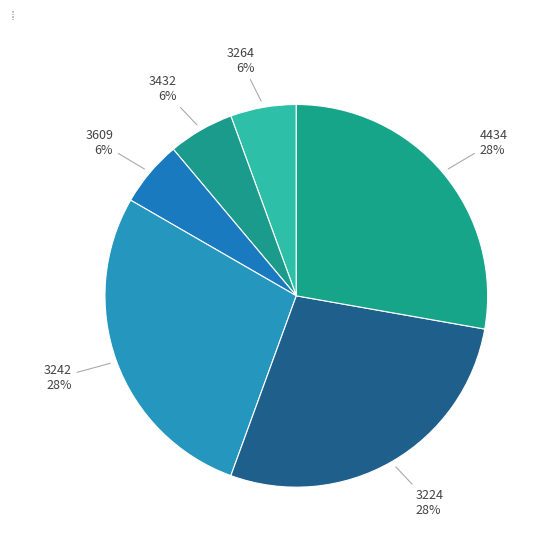

Is it true that 3609 is 16% of the pie?

False